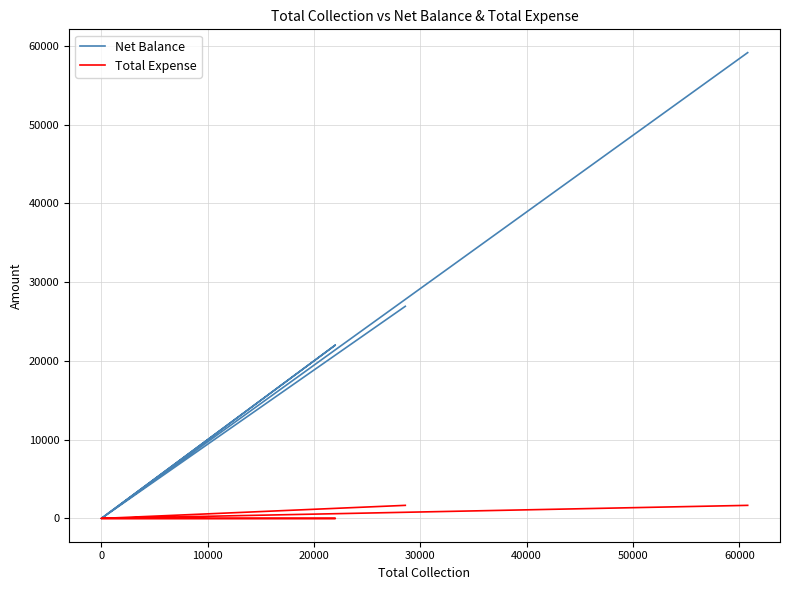

What are all the series names shown in the legend?

Net Balance, Total Expense